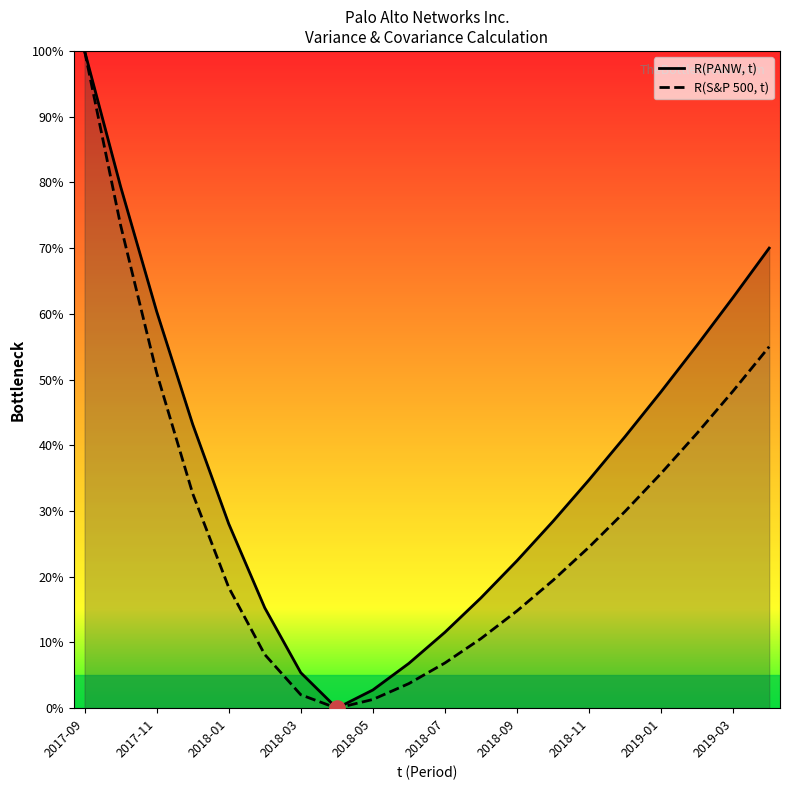

What are all the series names shown in the legend?

R(PANW, t), R(S&P 500, t)